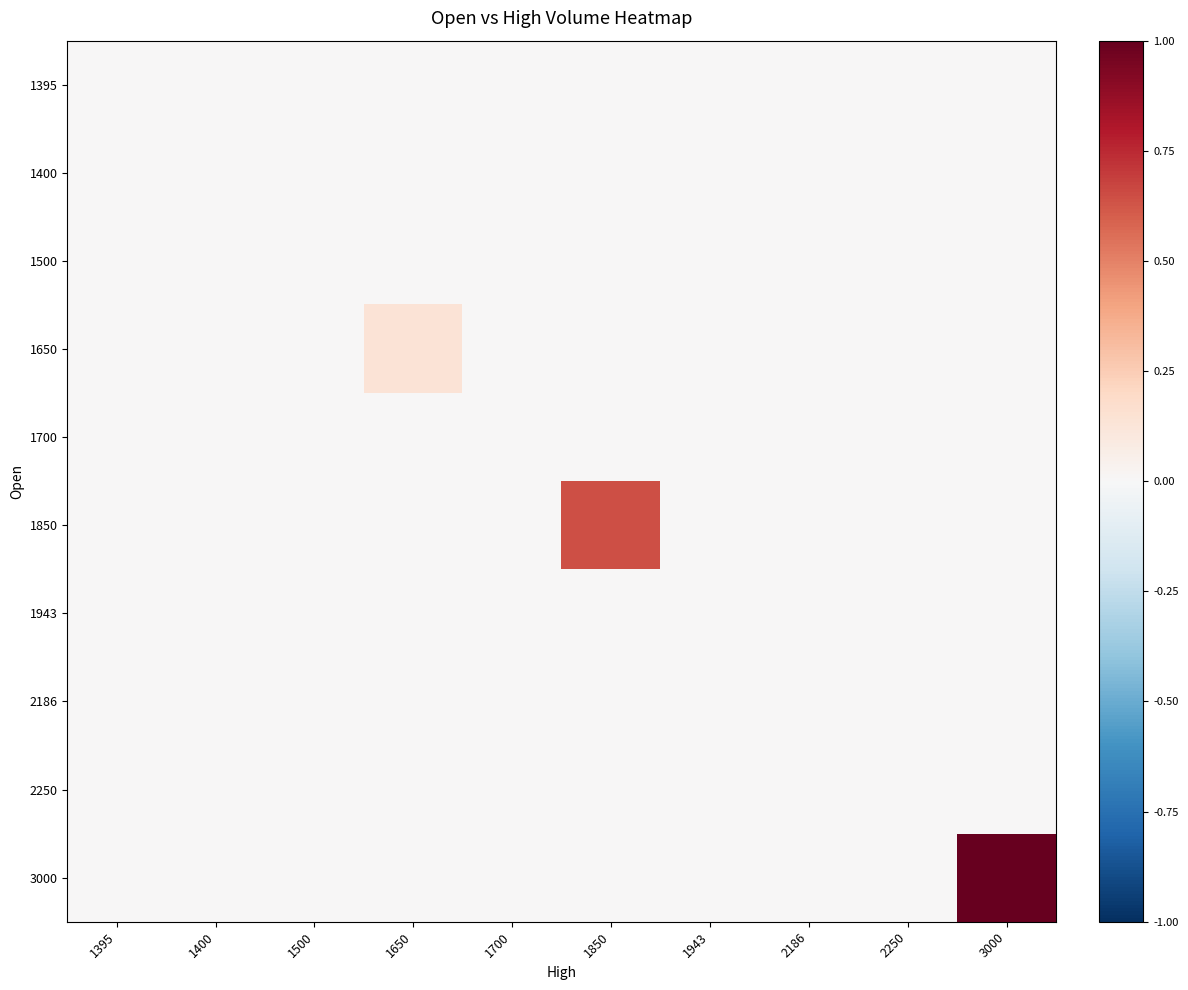

Between 2250 and 1500, which is larger?

2250